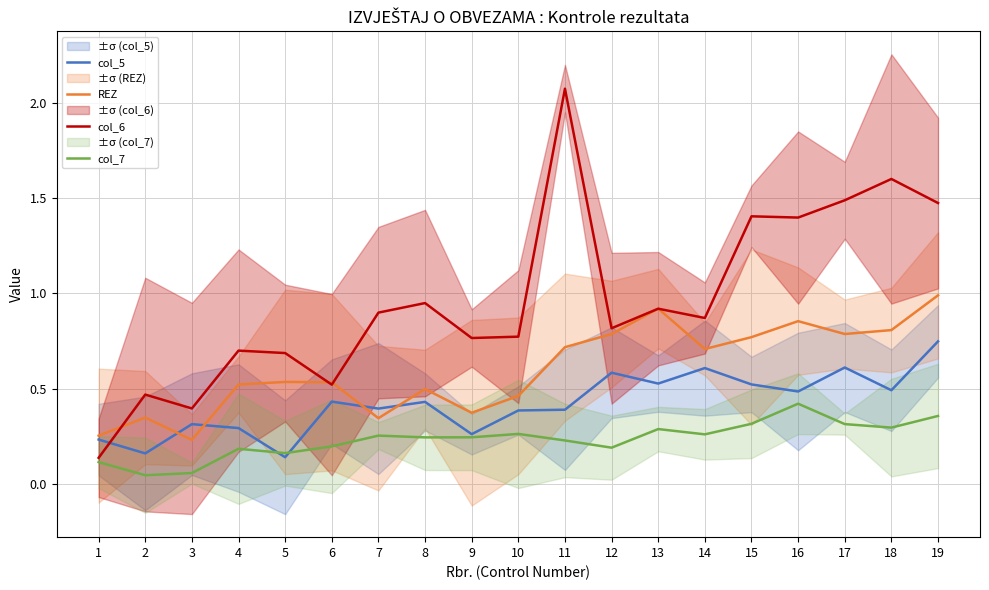

After their last crossing, which series has the higher values: col_6 or col_5?

col_6